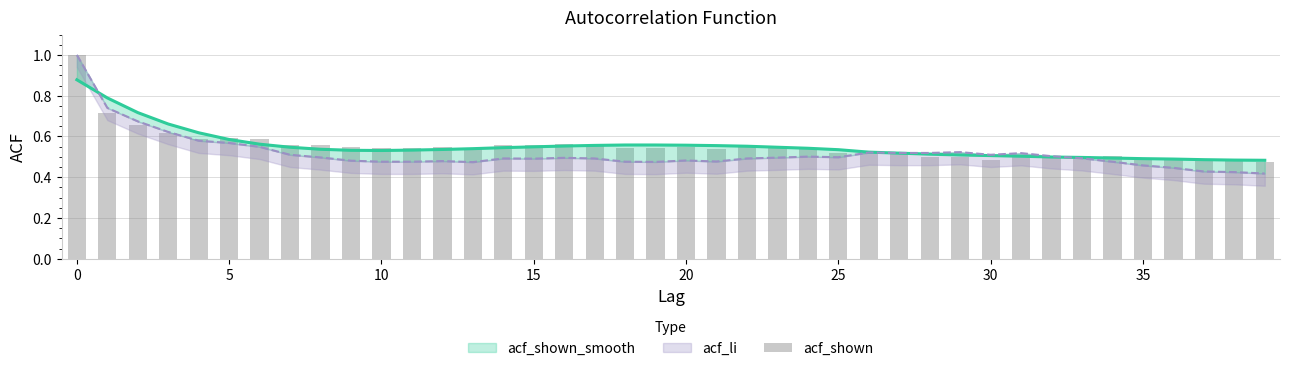

How many data points does each series have?

40